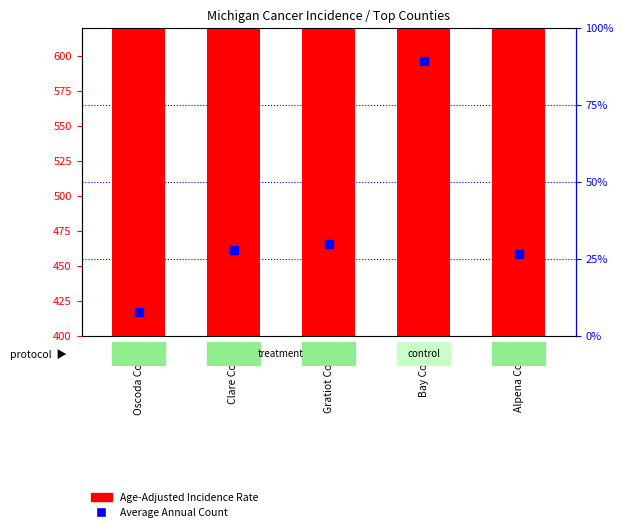

Which series reaches the minimum Y coordinate?

Average Annual Count